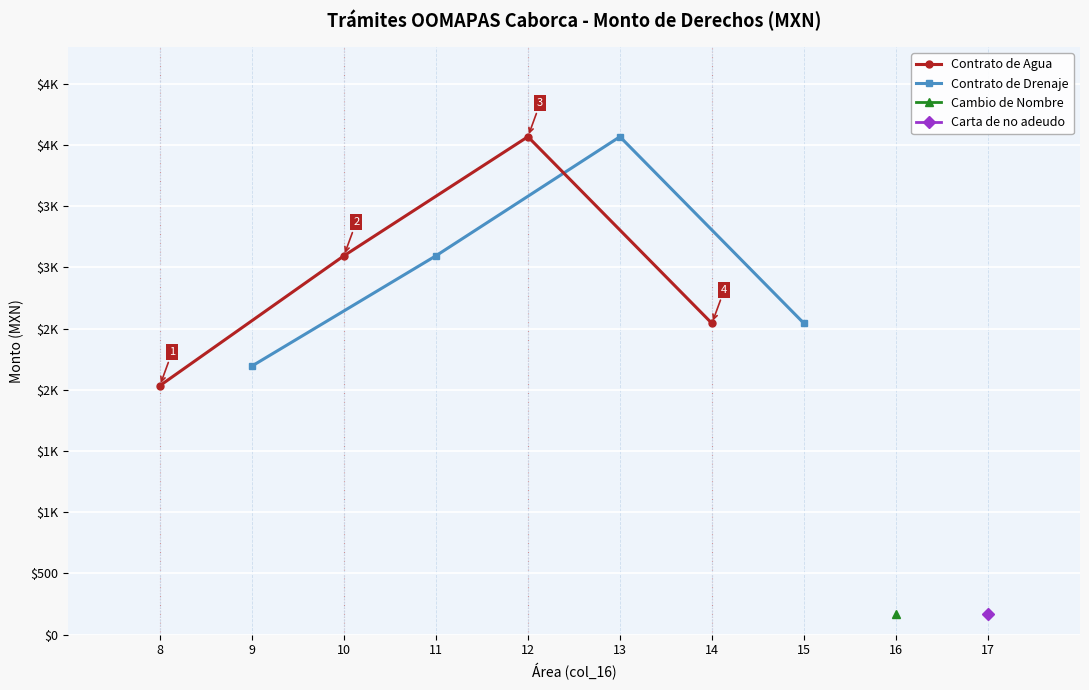

True or false: Contrato de Drenaje and Contrato de Agua intersect in this chart.

False